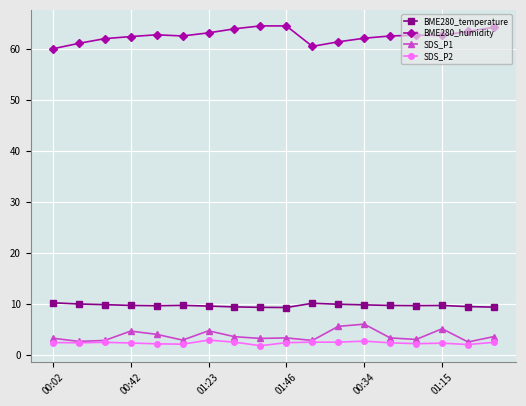

List the series in order of their peak value, lowest first.

SDS_P2, SDS_P1, BME280_temperature, BME280_humidity